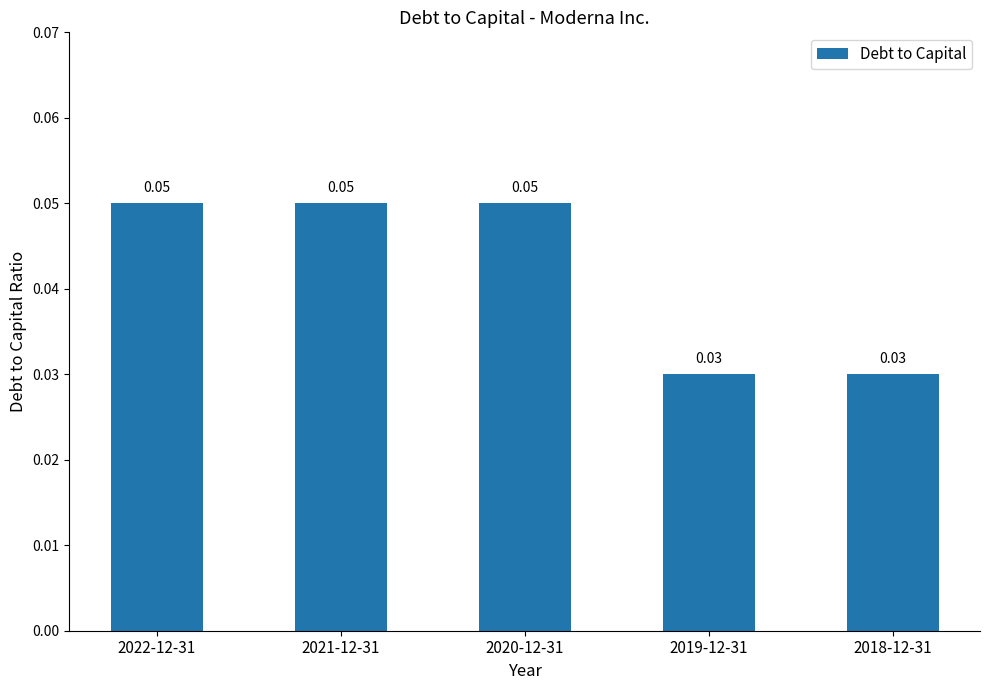

What is the sum of all values?

0.2